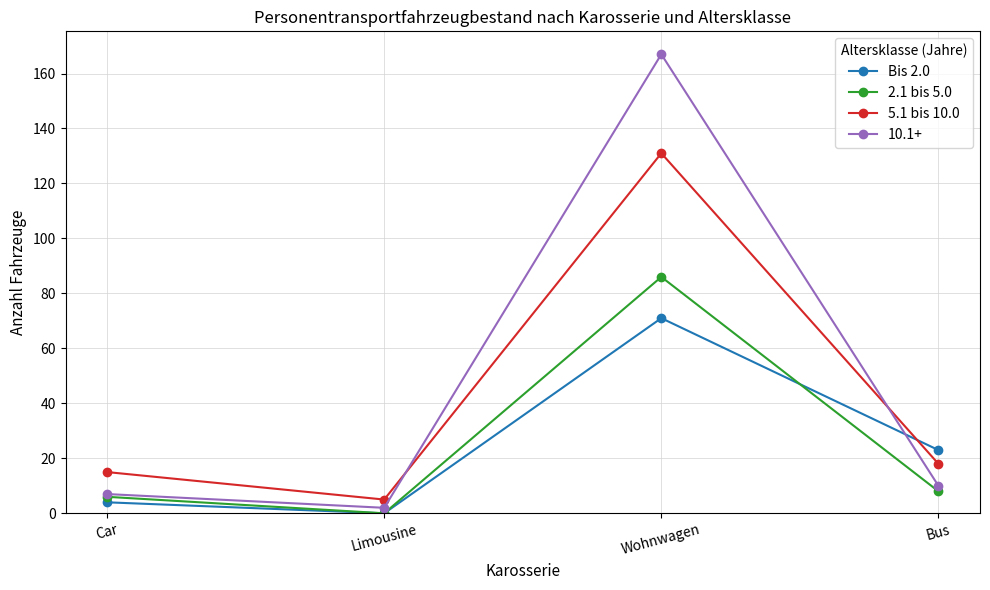

True or false: 2.1 bis 5.0 and 5.1 bis 10.0 intersect in this chart.

False